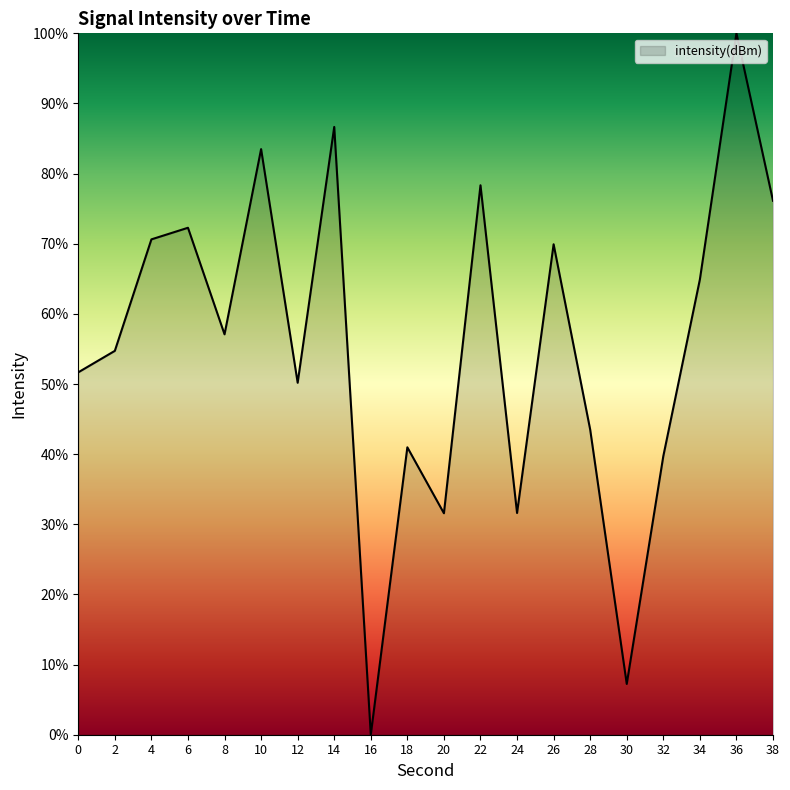

What is the change in value from 14 to 34?

-21.8